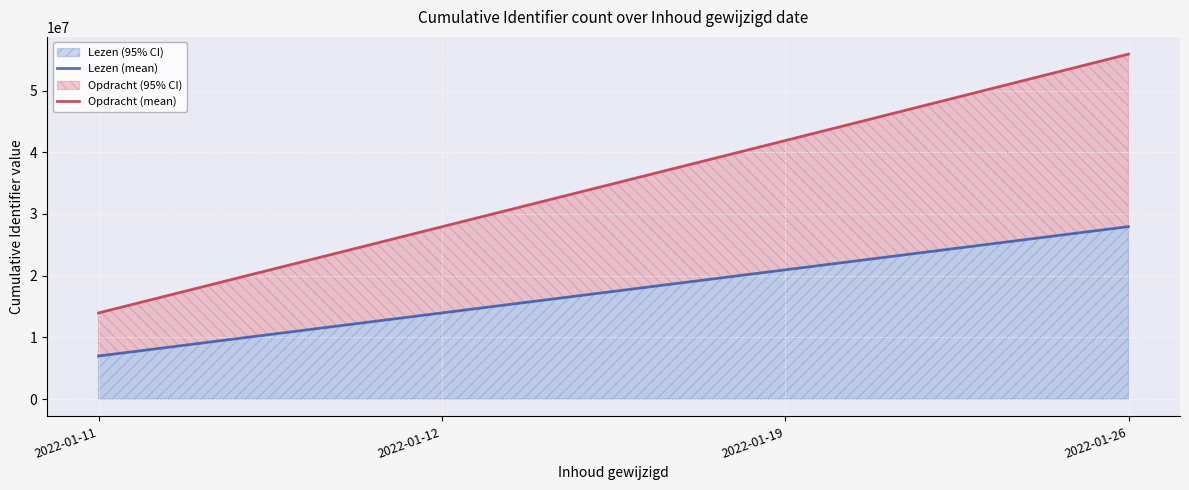

Which series has the largest range (max minus min)?

Opdracht (mean)